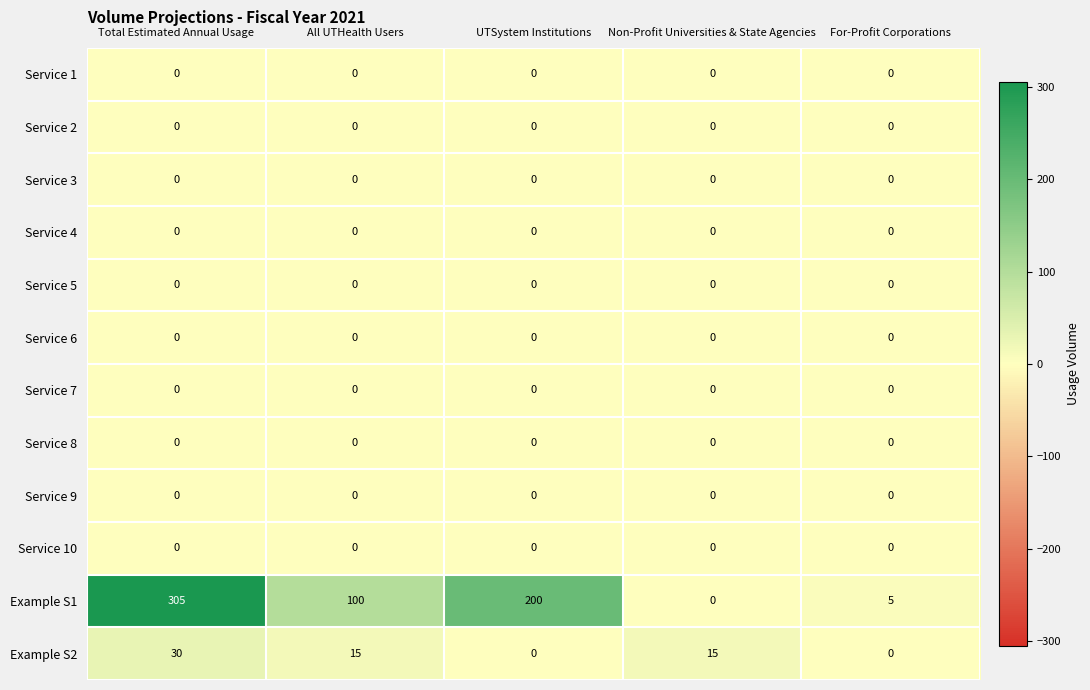

What is the difference between the highest and lowest values at UTSystem Institutions?

200